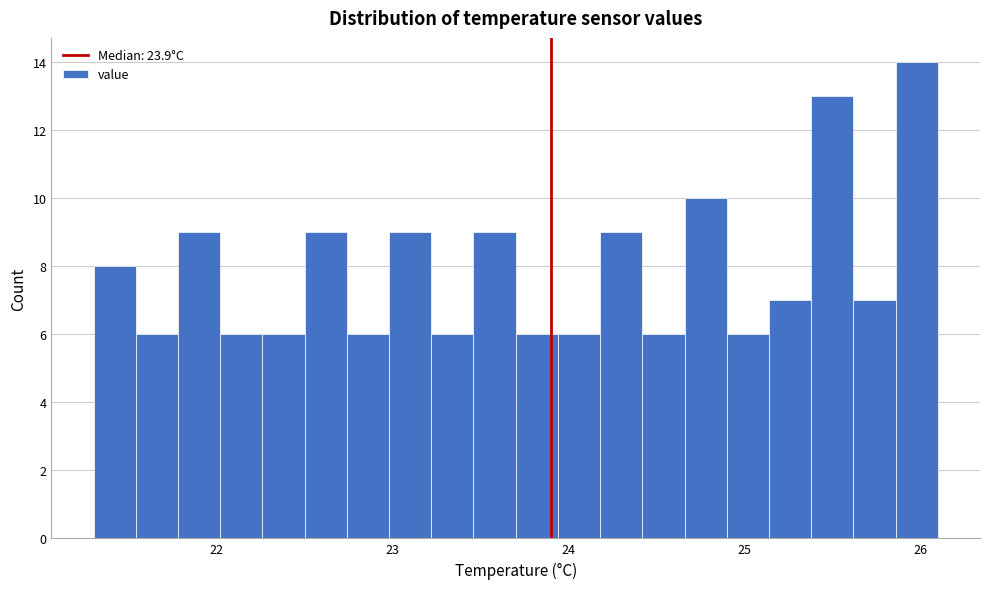

Around what value on the x-axis is the tallest bar? Give the approximate position of its centre, as read against the axis.

26.0